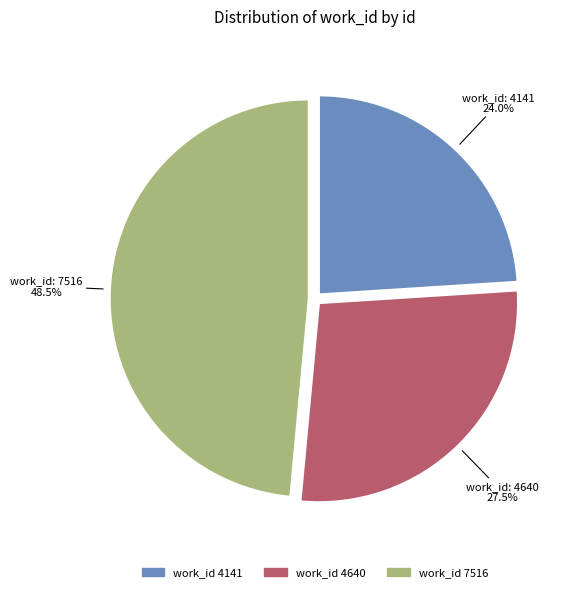

Is there any slice that represents more than half of the pie?

No